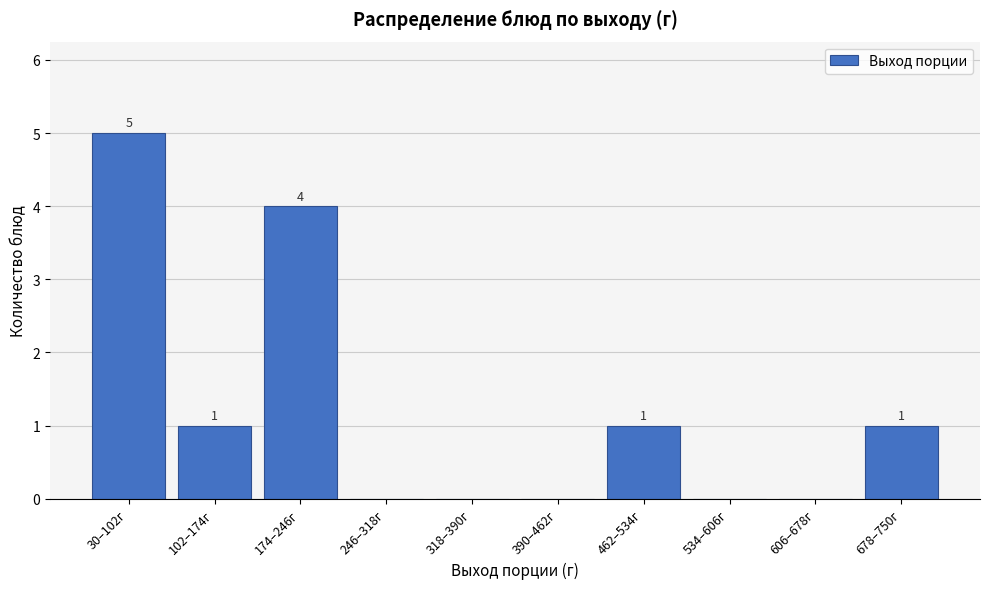

Reading left to right, list all the values displayed in this chart.

30–102г=5	102–174г=1	174–246г=4	246–318г=0	318–390г=0	390–462г=0	462–534г=1	534–606г=0	606–678г=0	678–750г=1